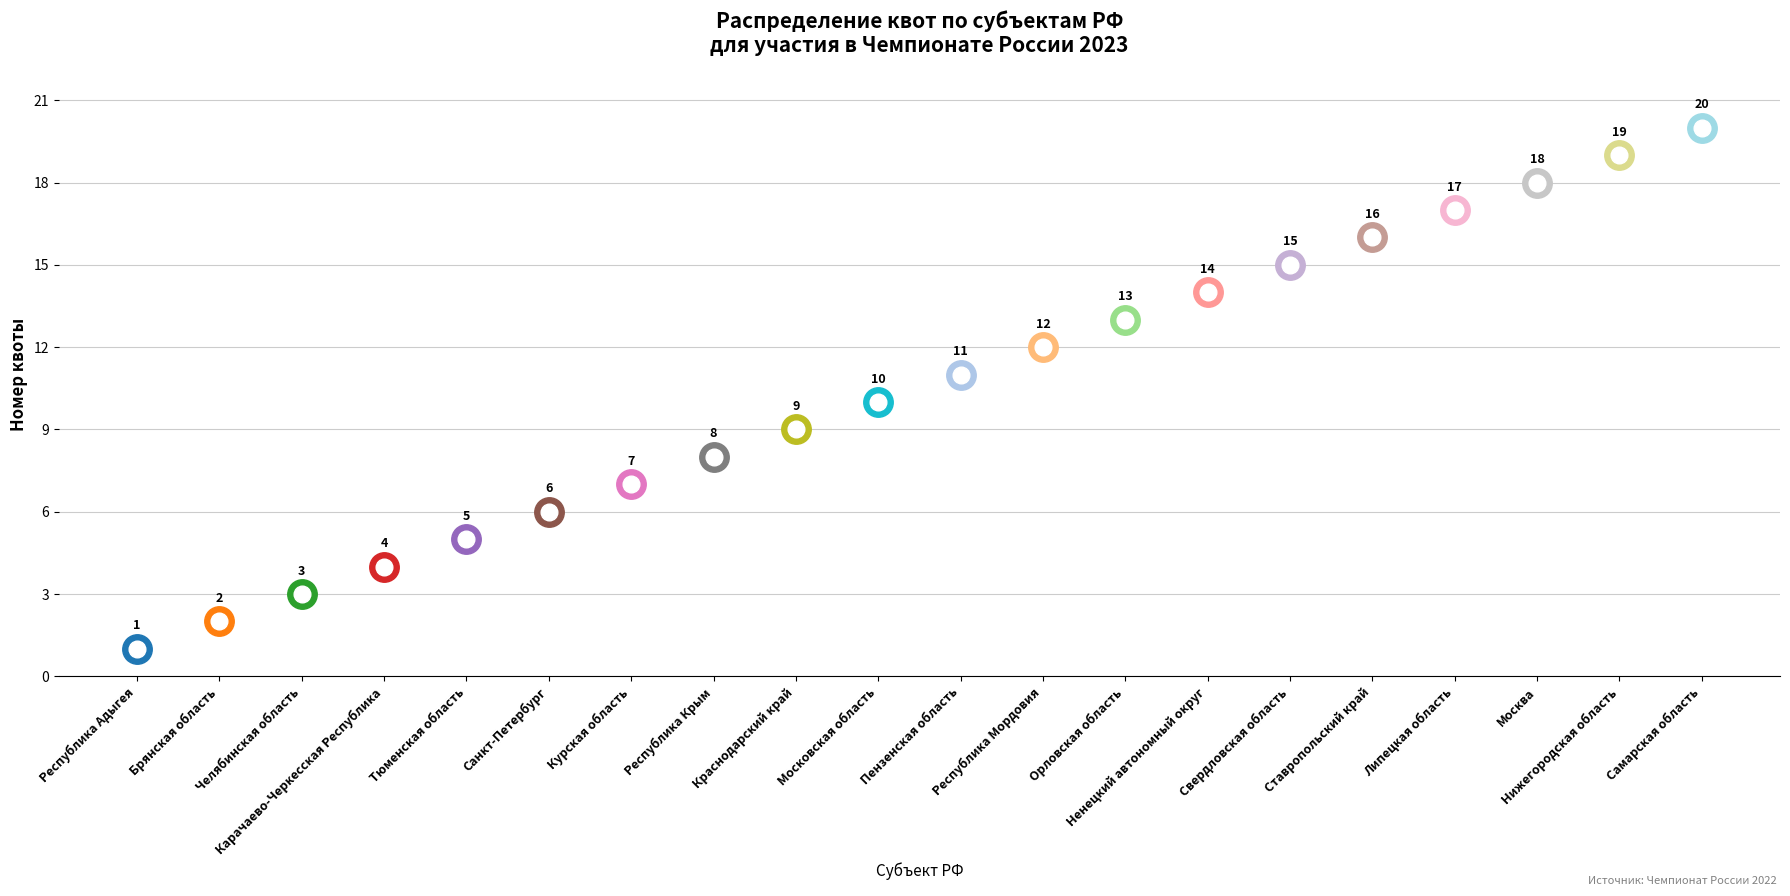

Between Свердловская область and Республика Крым, which is larger?

Свердловская область